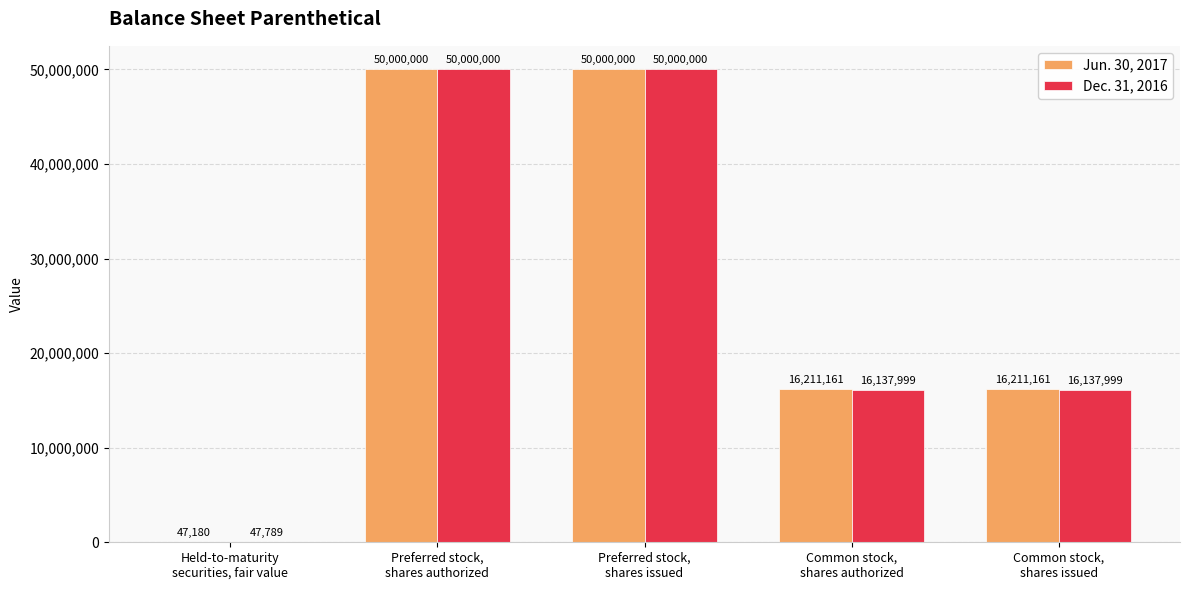

The value of Dec. 31, 2016 at Held-to-maturity
securities, fair value is 47789. True or false?

True